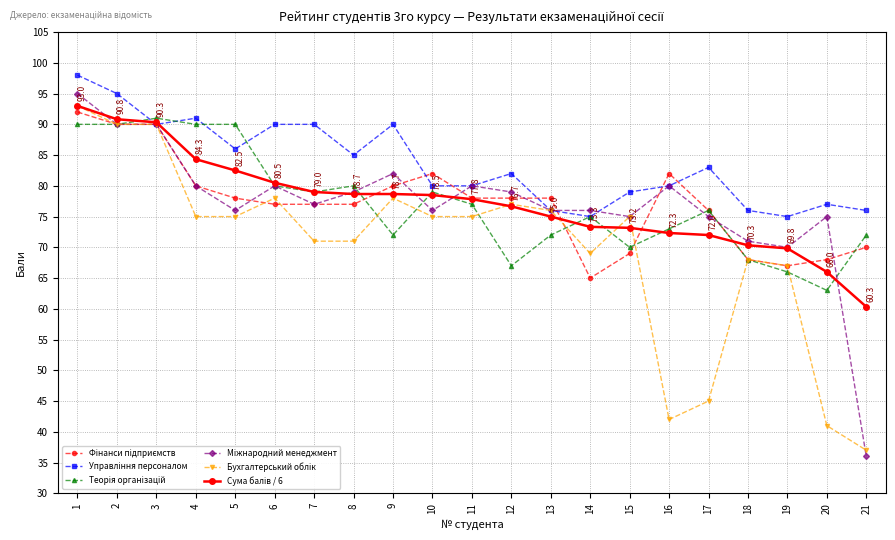

What is the total value across all series at 4?

500.3